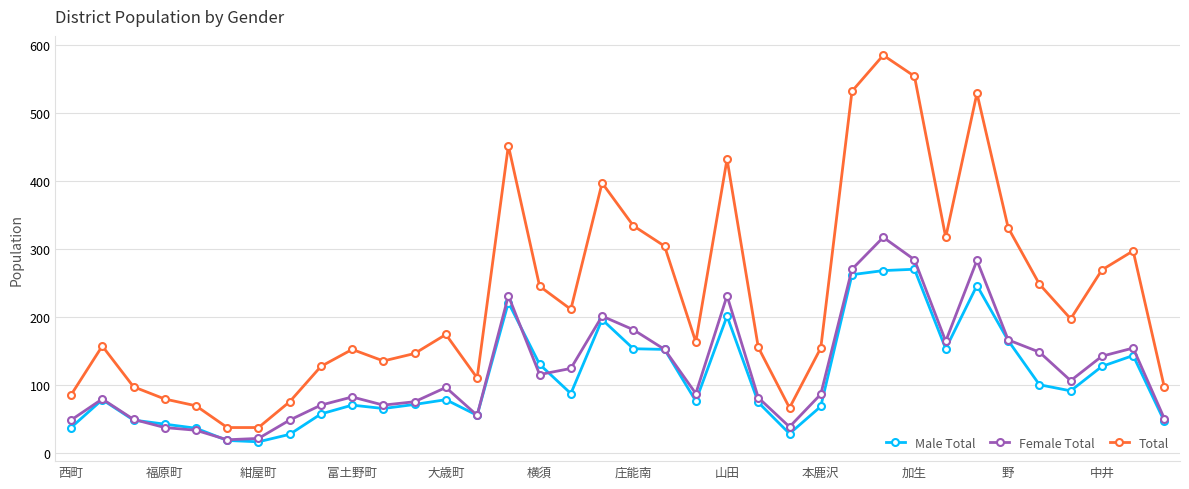

True or false: Female Total and Total cross at least once.

False